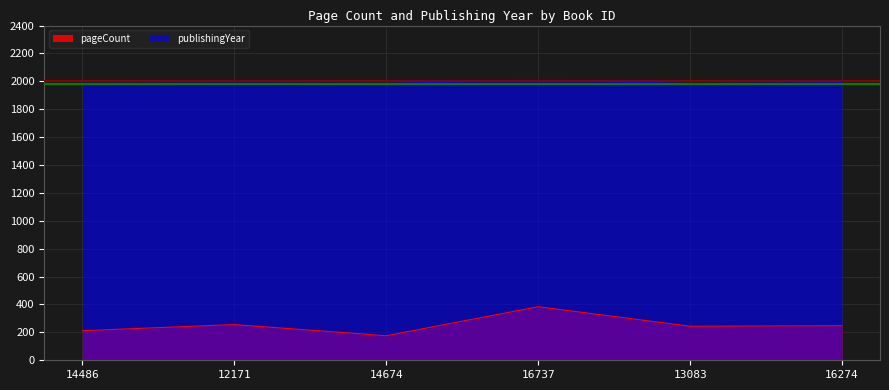

Which series has the widest spread of values?

pageCount